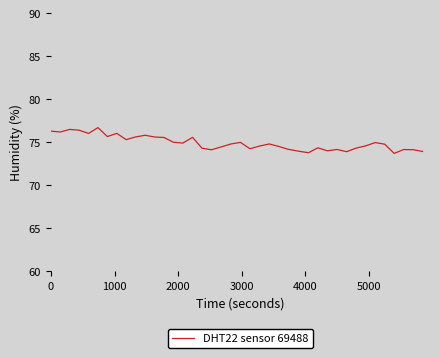

What is the minimum value shown in the chart?

73.7